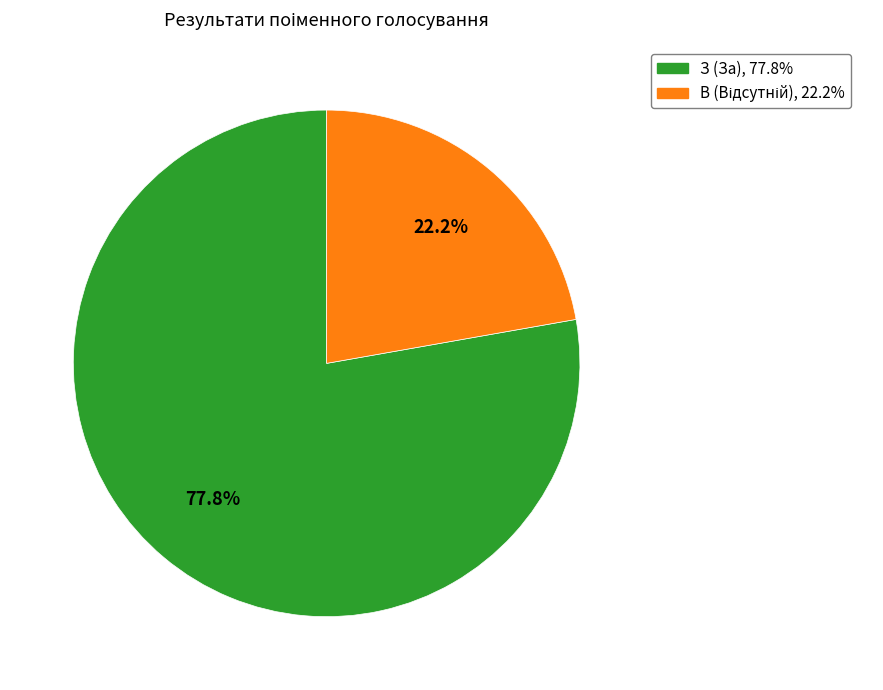

How many segments does this pie chart have?

2